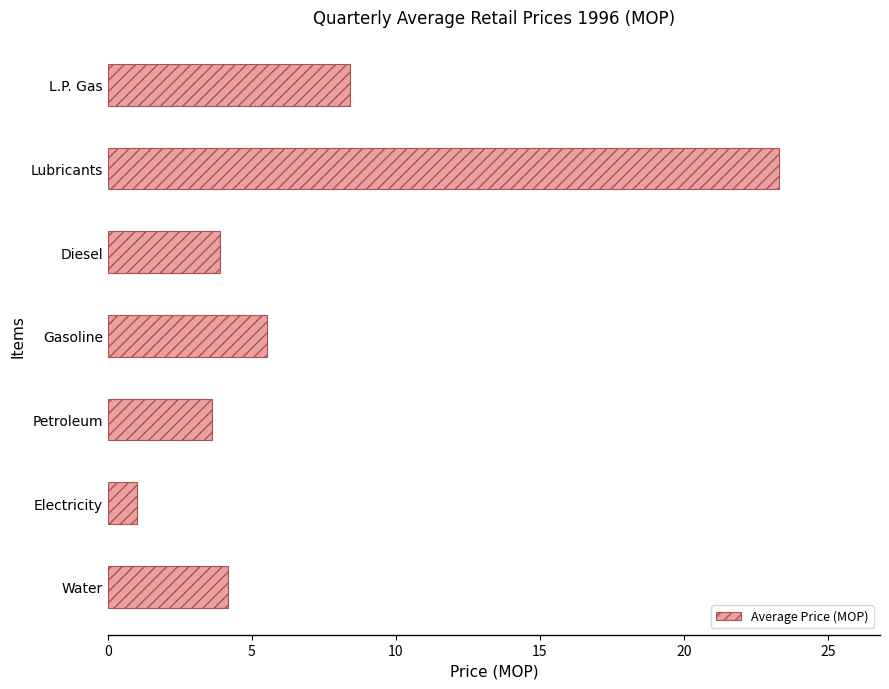

Rank the categories by value from highest to lowest.

Lubricants, L.P. Gas, Gasoline, Water, Diesel, Petroleum, Electricity